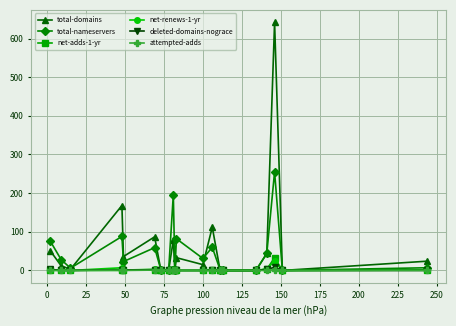

True or false: total-nameservers has more than 0 interior local peaks.

True